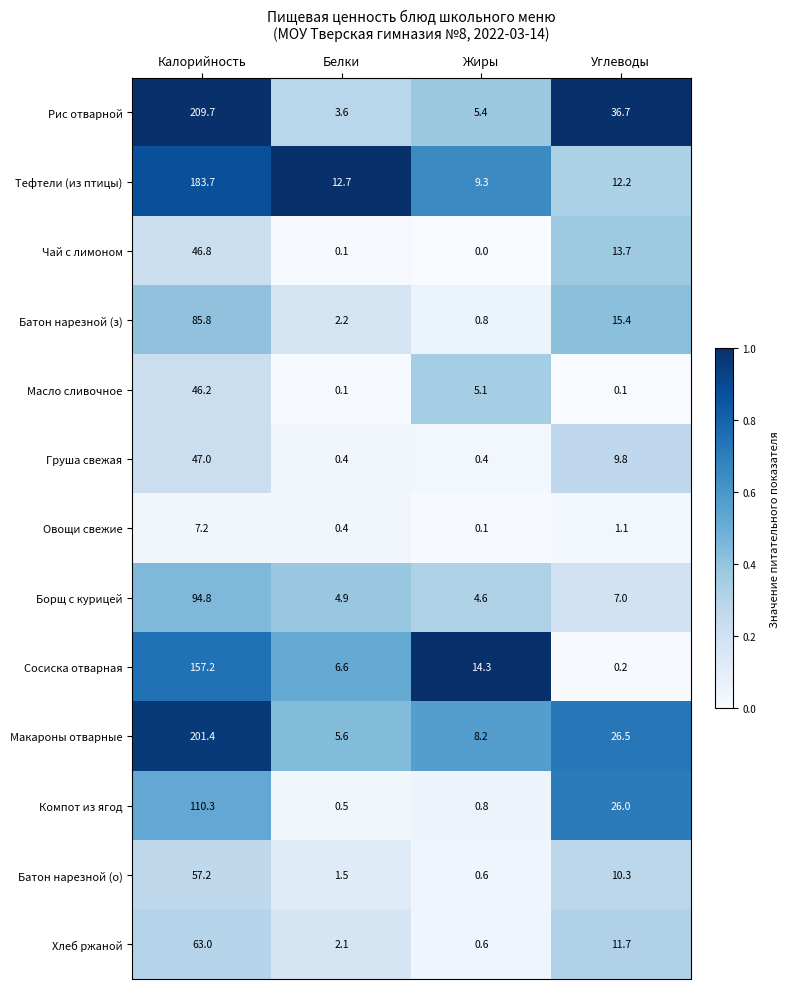

What value does the Борщ с курицей series have at Белки?

4.9